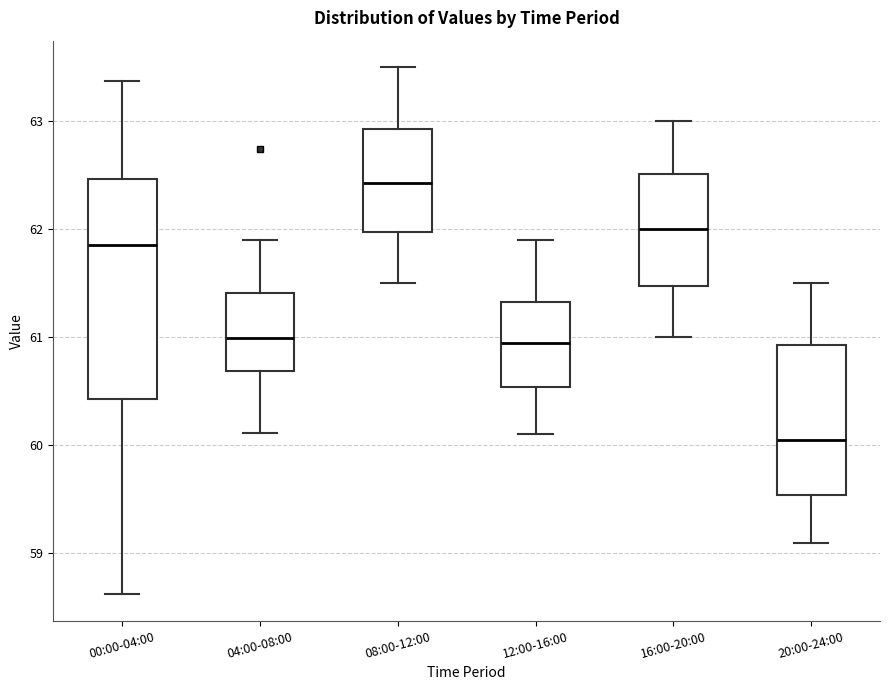

Where is the upper edge of the box for 16:00-20:00 on the y-axis? The values are not printed on the chart, so give them approximately, as read against the axis.

62.5